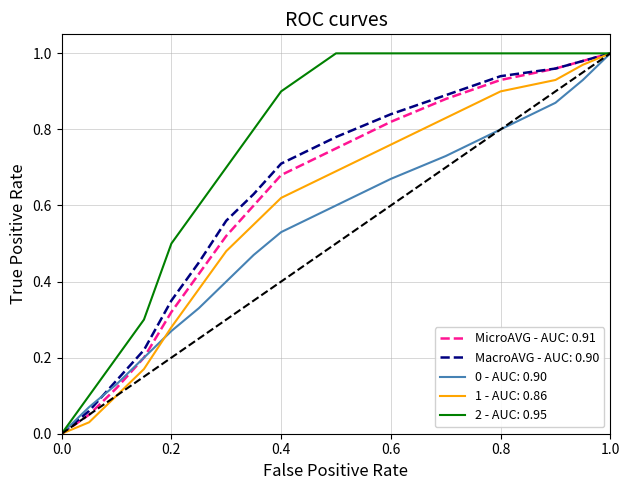

Which series has the largest total across all categories?

2 - AUC: 0.95